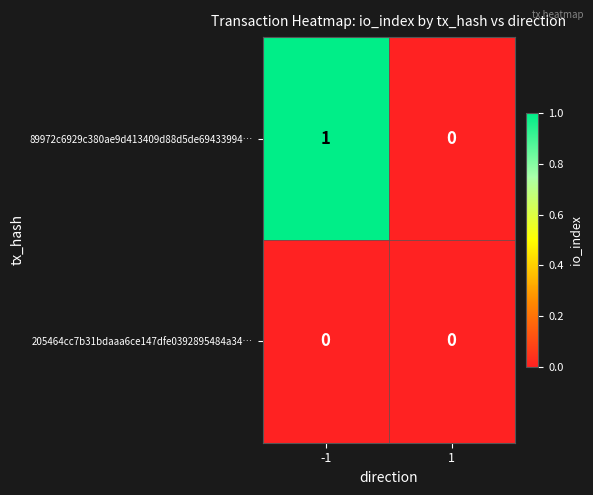

Which series has the largest total across all categories?

89972c6929c380ae9d413409d88d5de69433994…